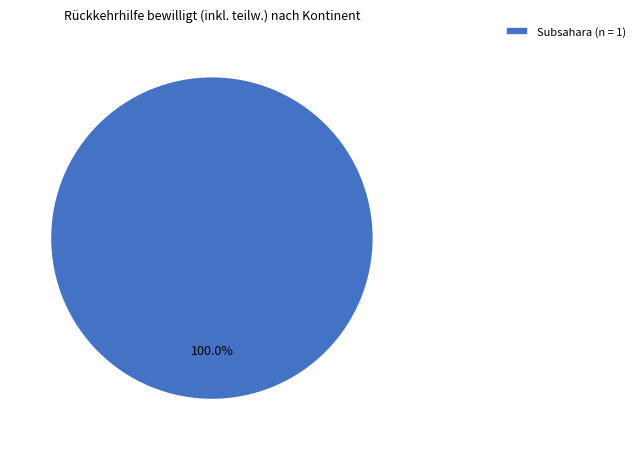

Rank the categories by value from highest to lowest.

Subsahara (n = 1)